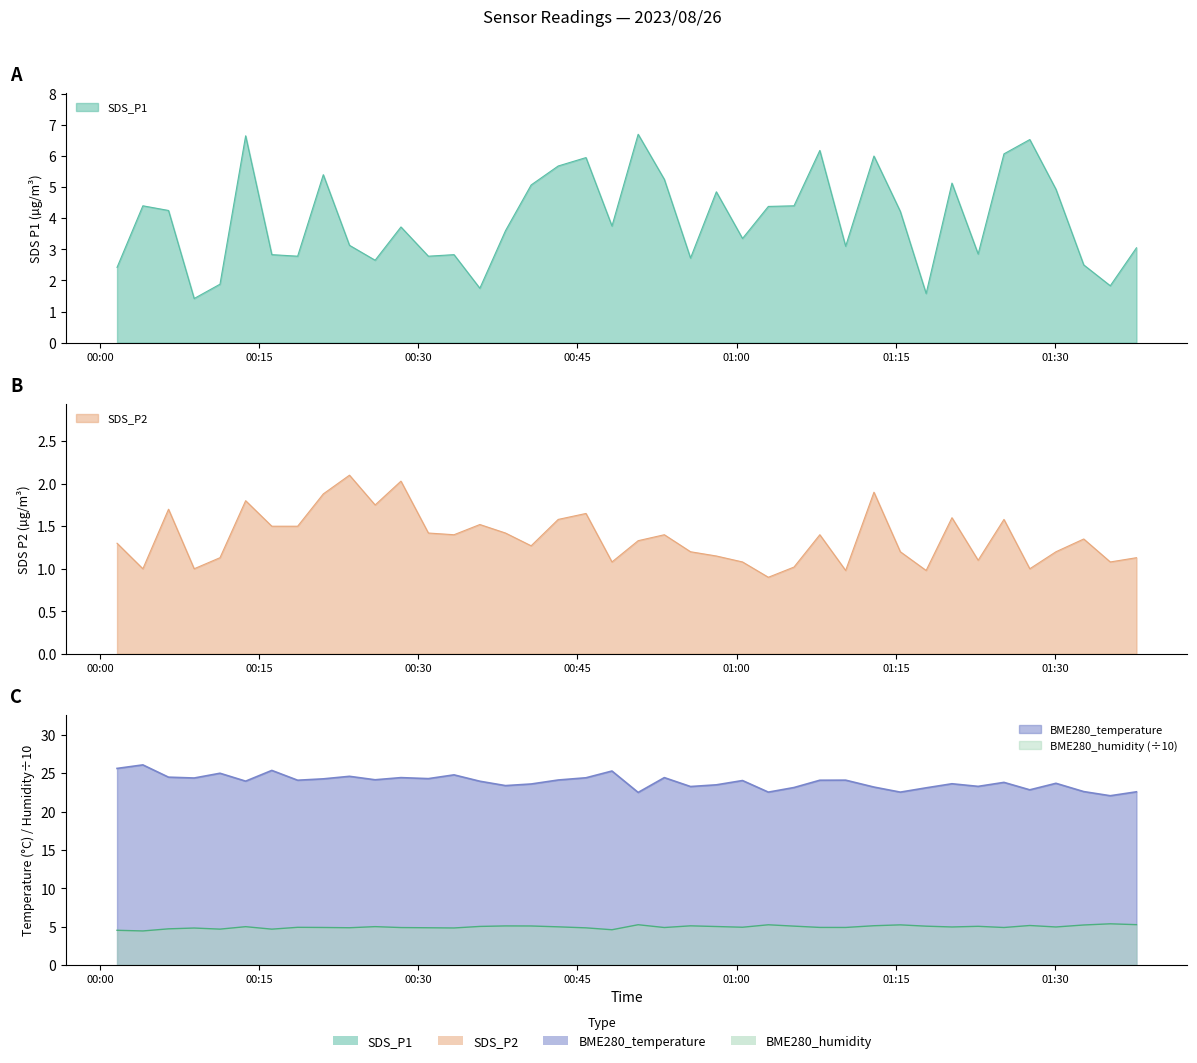

At 2023/08/26 01:22:45, list the series in order from smallest to largest.

SDS_P2, SDS_P1, BME280_humidity, BME280_temperature